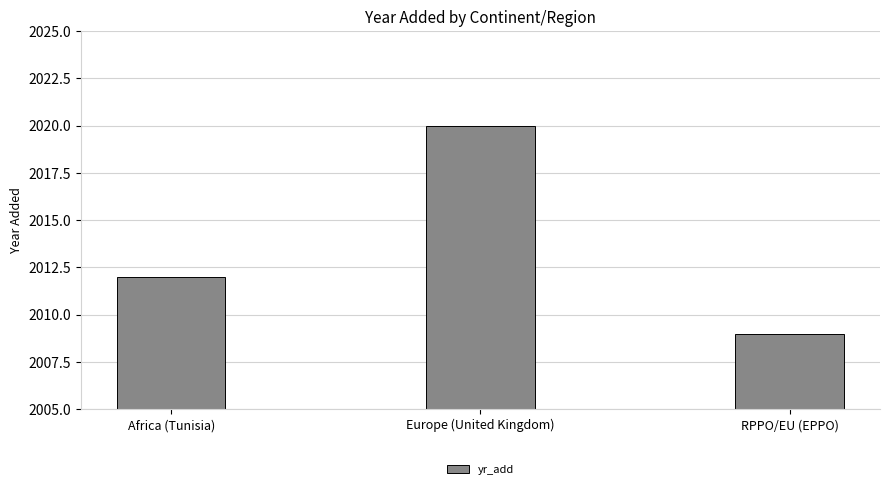

What is the label of the 3rd bar from the right?

Africa (Tunisia)